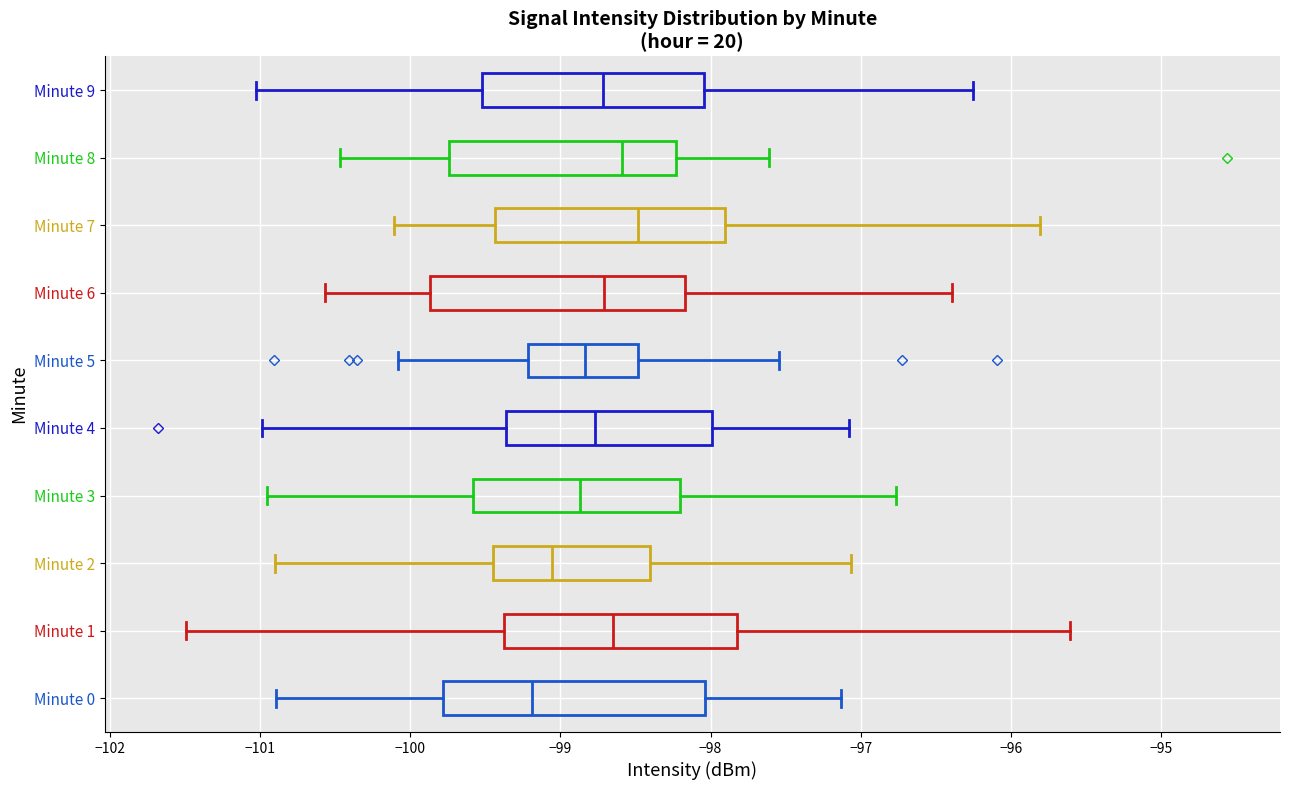

Which box's median line is the furthest to the right?

Minute 7